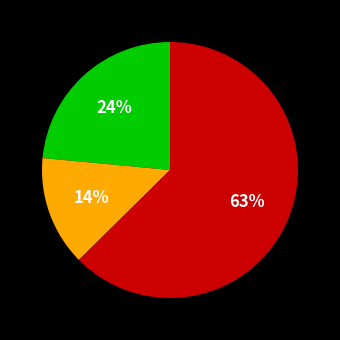

Is there a majority slice in this chart?

Yes